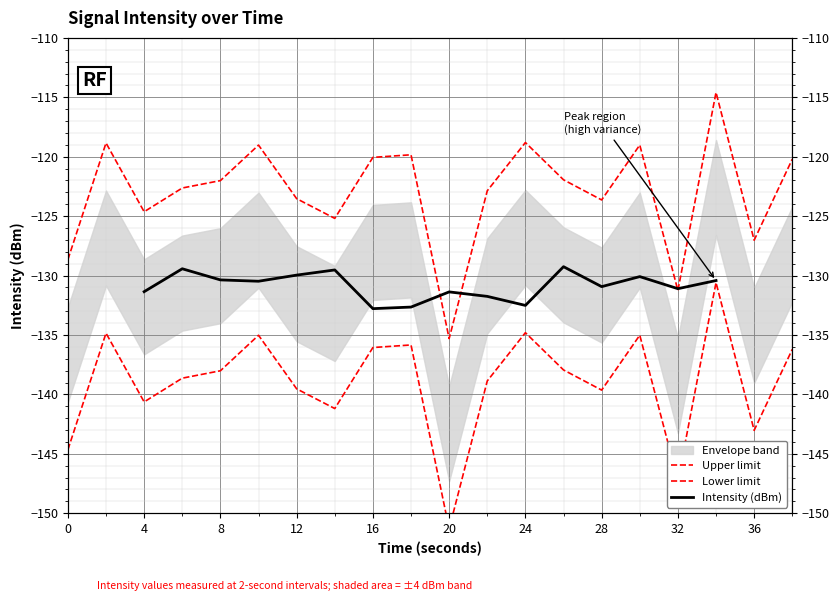

What is the difference between the maximum and minimum values?

20.7